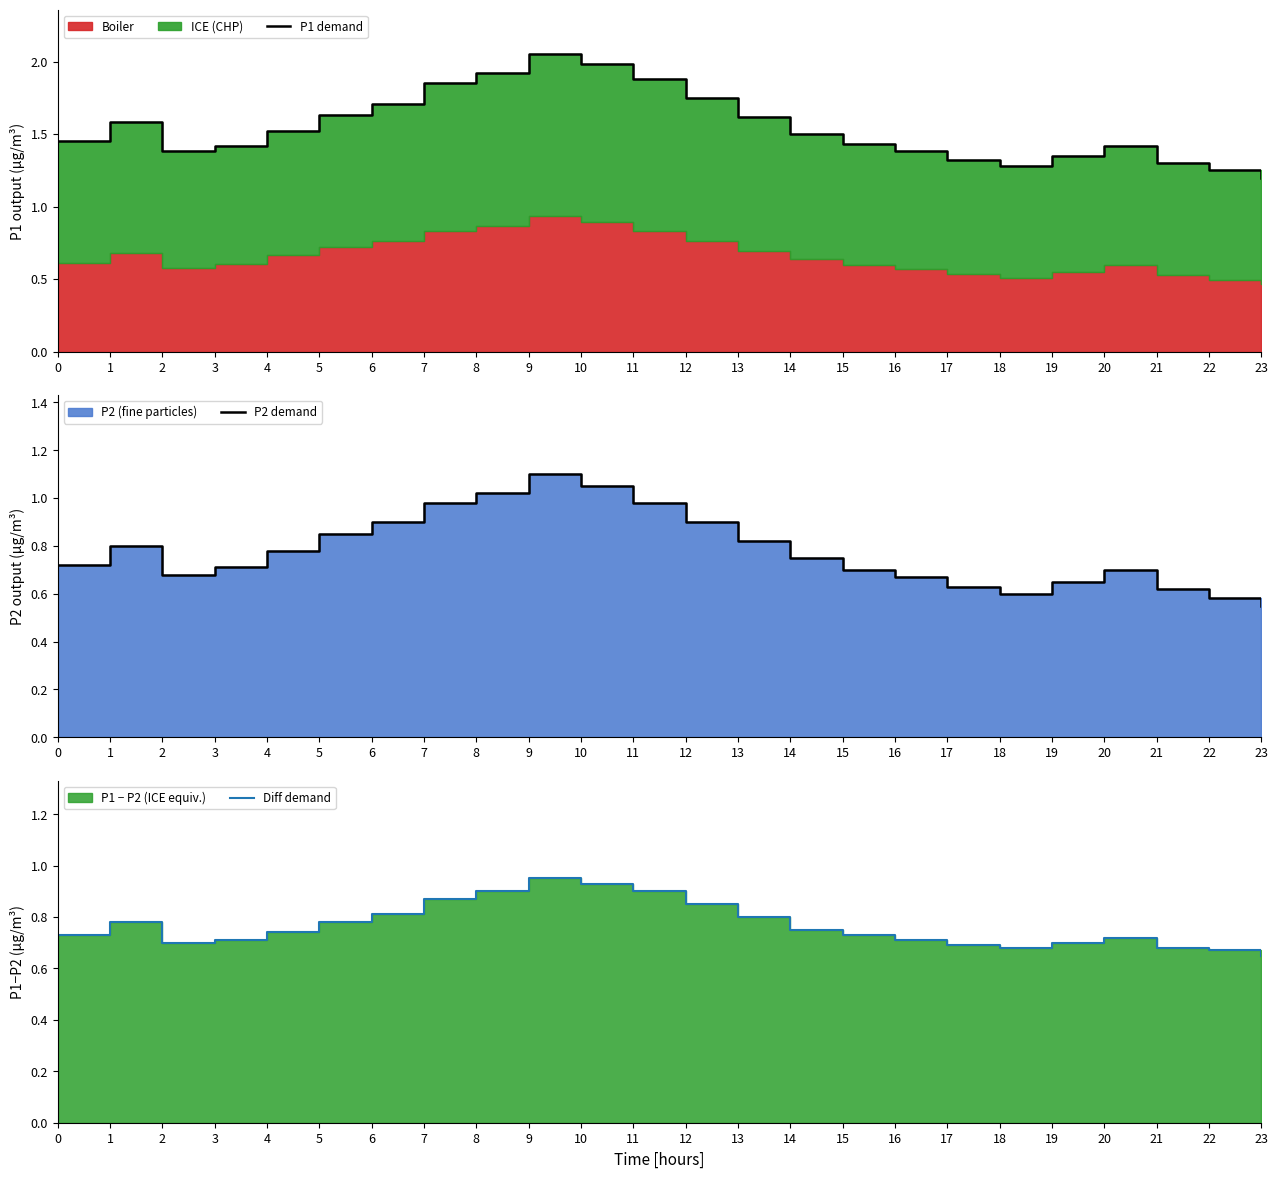

What is the minimum value for Diff demand?

0.6